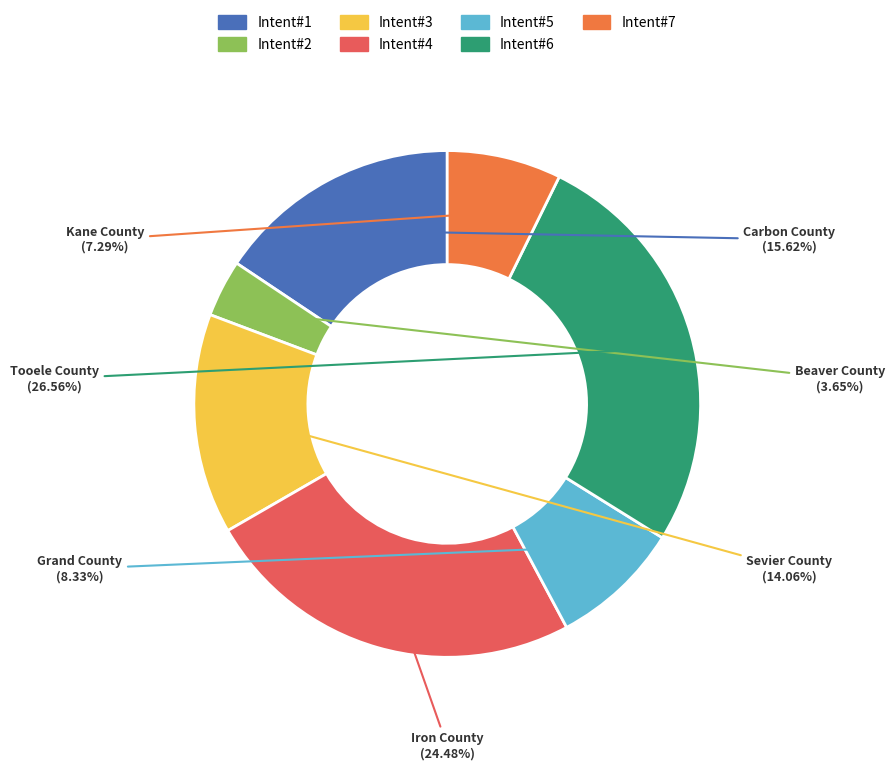

Does any single category account for the majority?

No